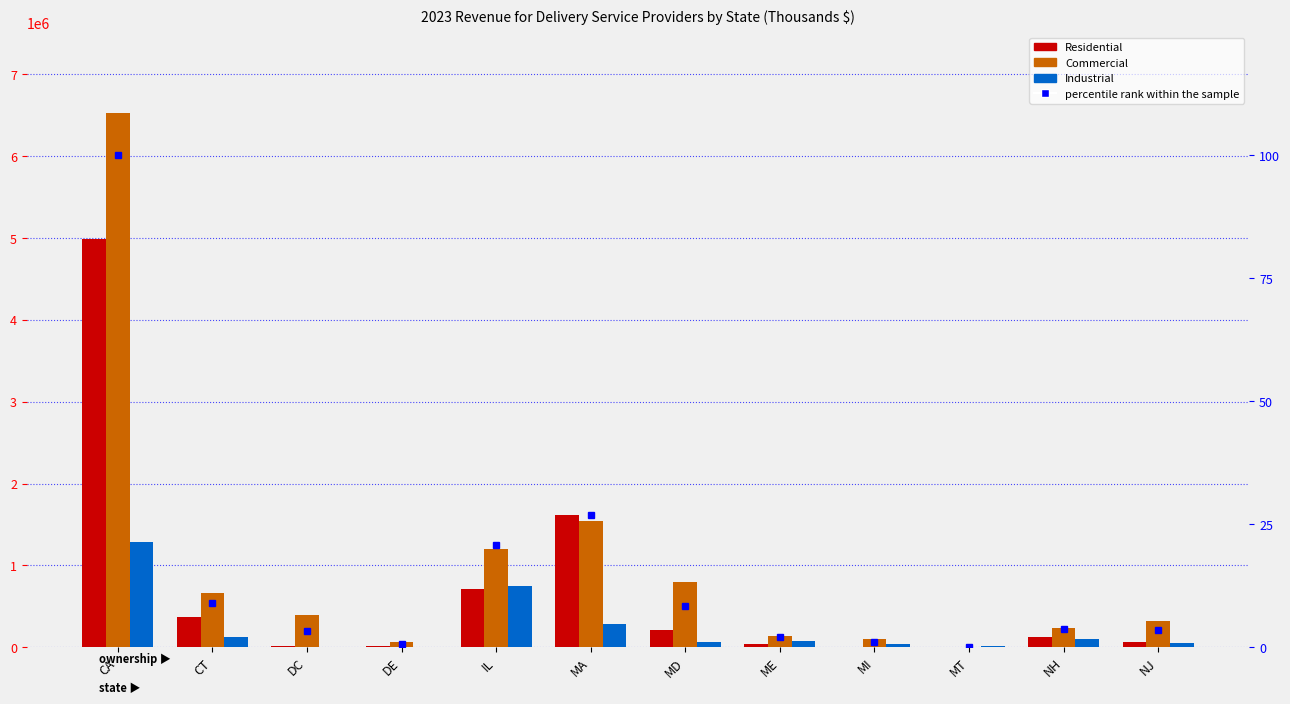

Rank the series at ME from highest to lowest value.

Commercial, Industrial, Residential, percentile rank within the sample